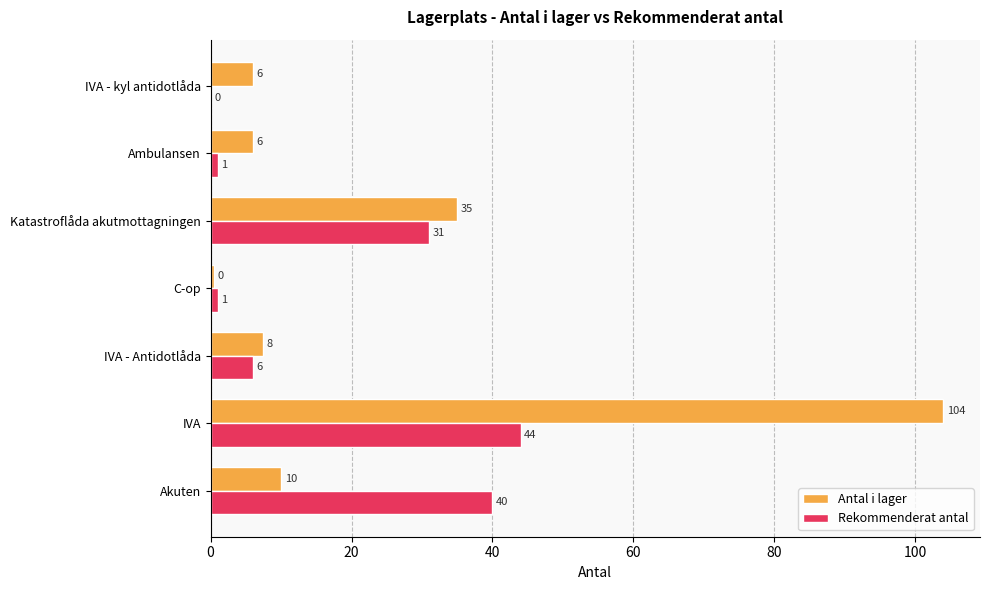

What is the sum of all Rekommenderat antal values?

123.0